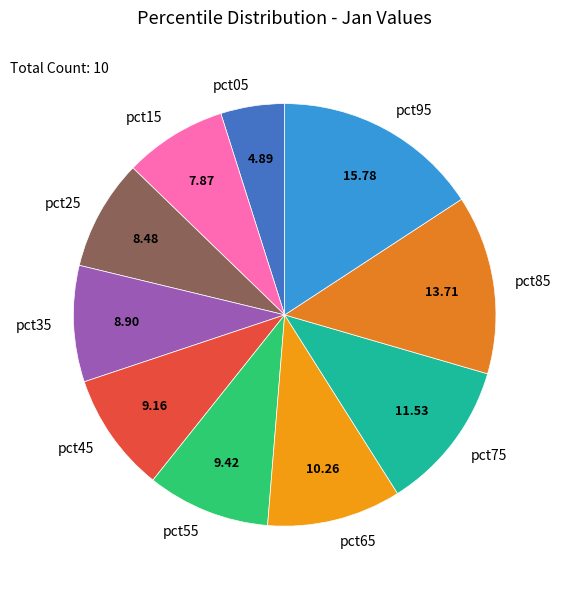

Does pct05 represent more than half of the total?

No